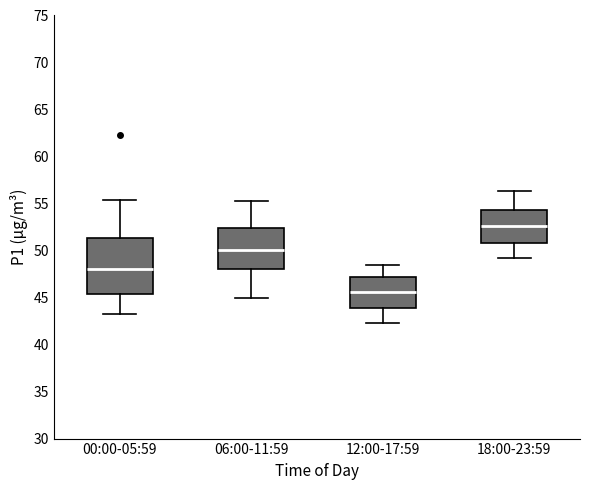

Reading left to right, read every box against the y-axis: the position of its median line, the range the box covers, and the ends of its whiskers. The values are not printed on the chart, so give them approximately, as read against the axis.

00:00-05:59: median 48.0, box 45.5 to 51.5, whiskers 43.5 to 55.5
06:00-11:59: median 50.0, box 48.0 to 52.5, whiskers 45.0 to 55.5
12:00-17:59: median 45.5, box 44.0 to 47.0, whiskers 42.5 to 48.5
18:00-23:59: median 52.5, box 51.0 to 54.5, whiskers 49.0 to 56.5